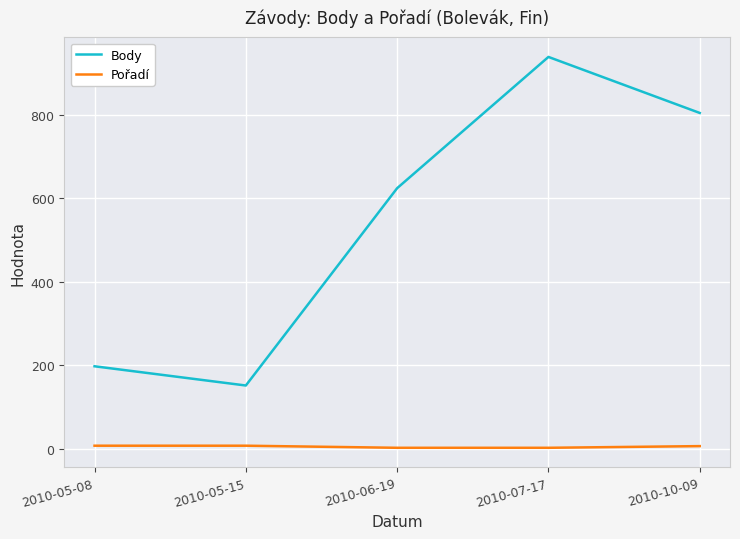

True or false: Pořadí and Body cross at least once.

False